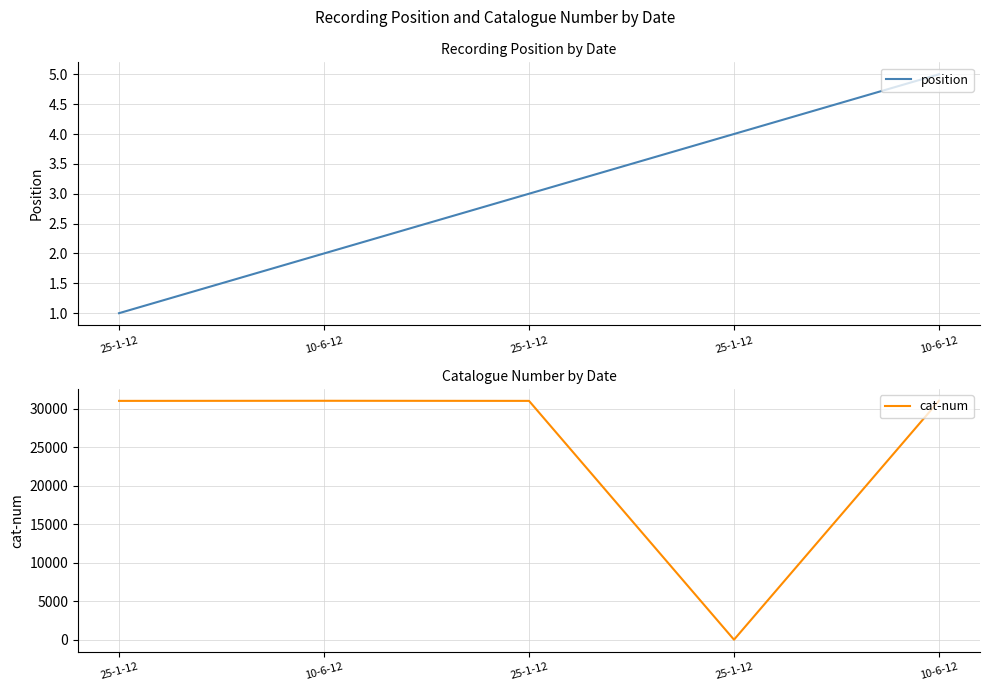

What is the sum of the cat-num values at 10-6-12 and 10-6-12?

62112